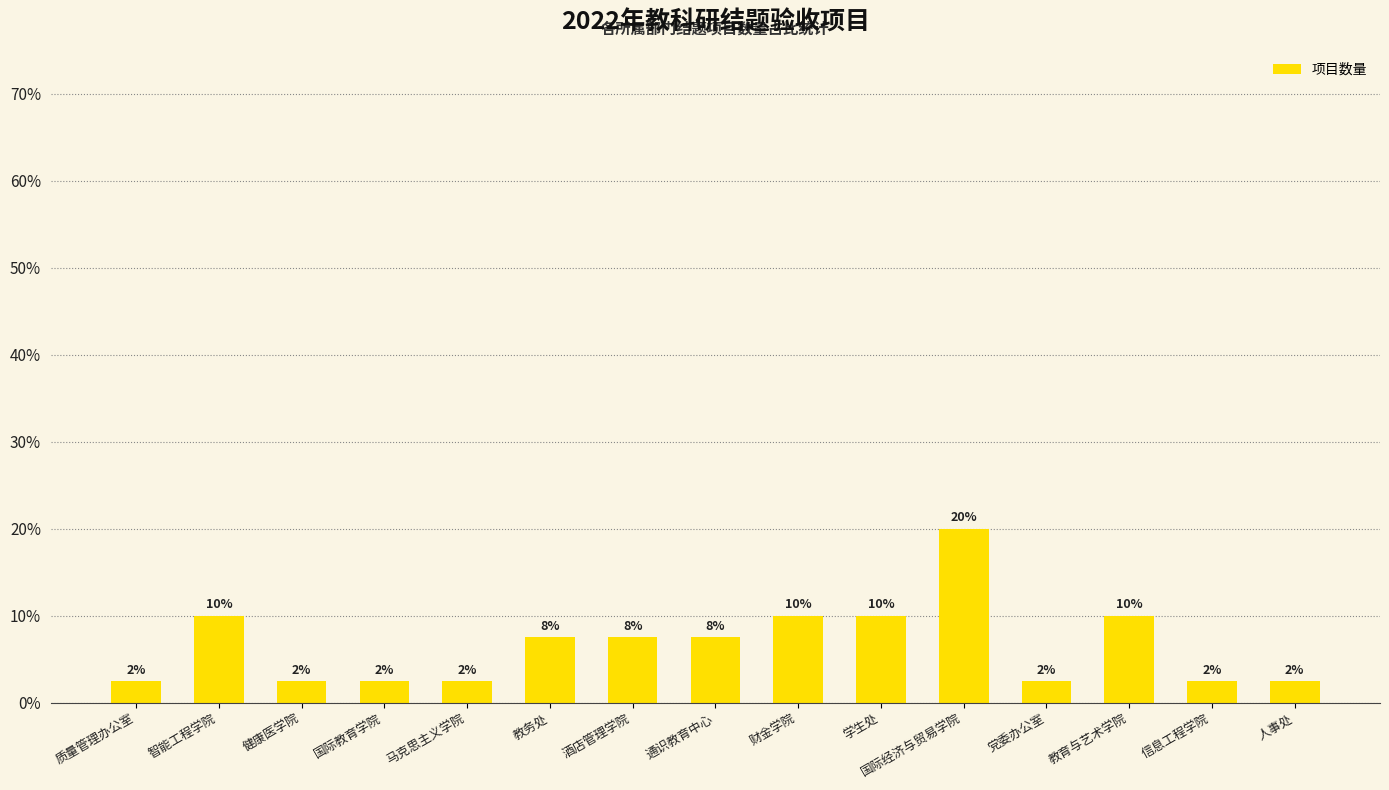

What is the label of the 7th bar from the left?

酒店管理学院